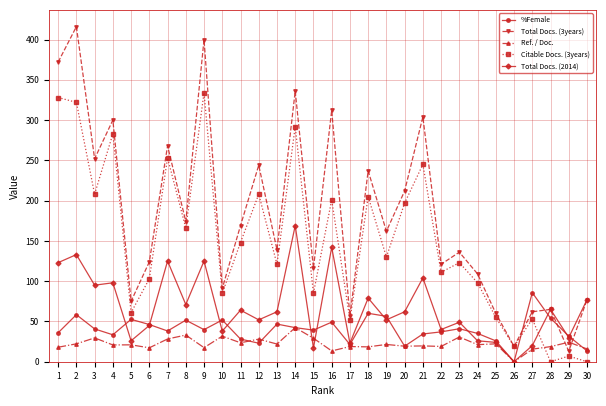

True or false: Citable Docs. (3years) has more than 2 interior local peaks.

True